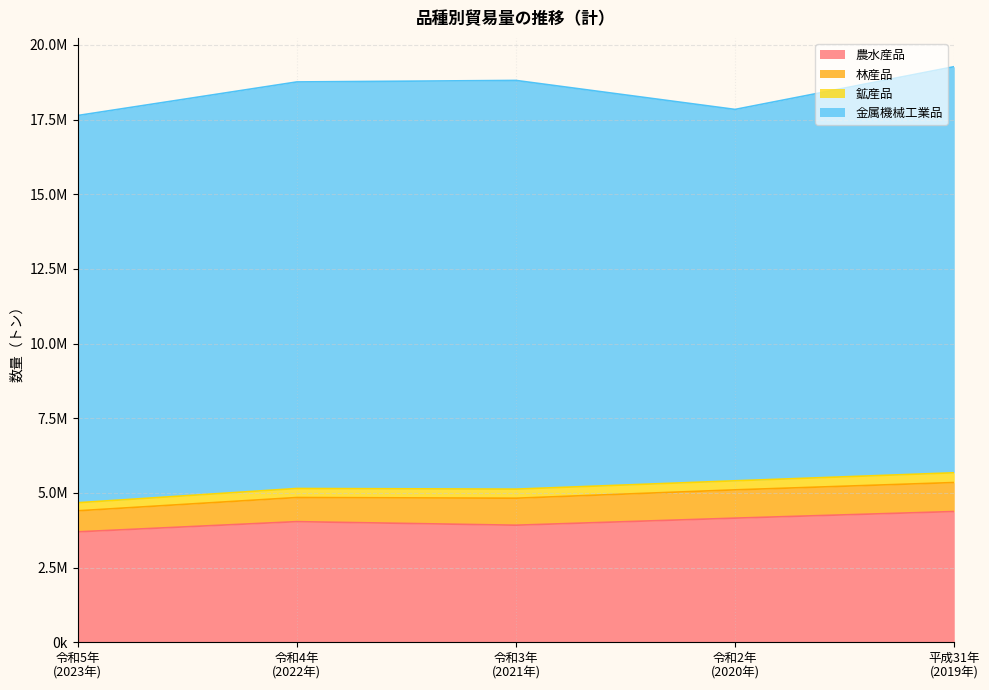

At which label does 平成31年(2019年) first exceed 4377525?

金属機械工業品